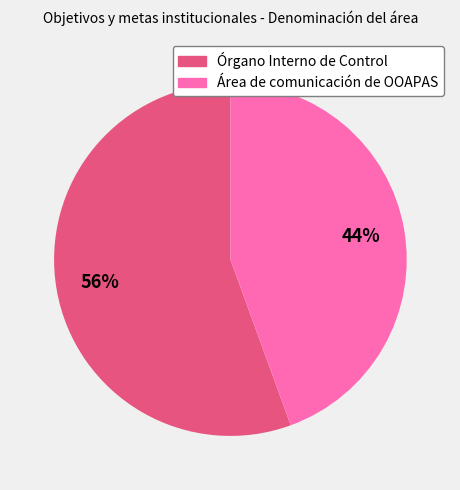

Which category has the biggest portion of the pie?

Órgano Interno de Control